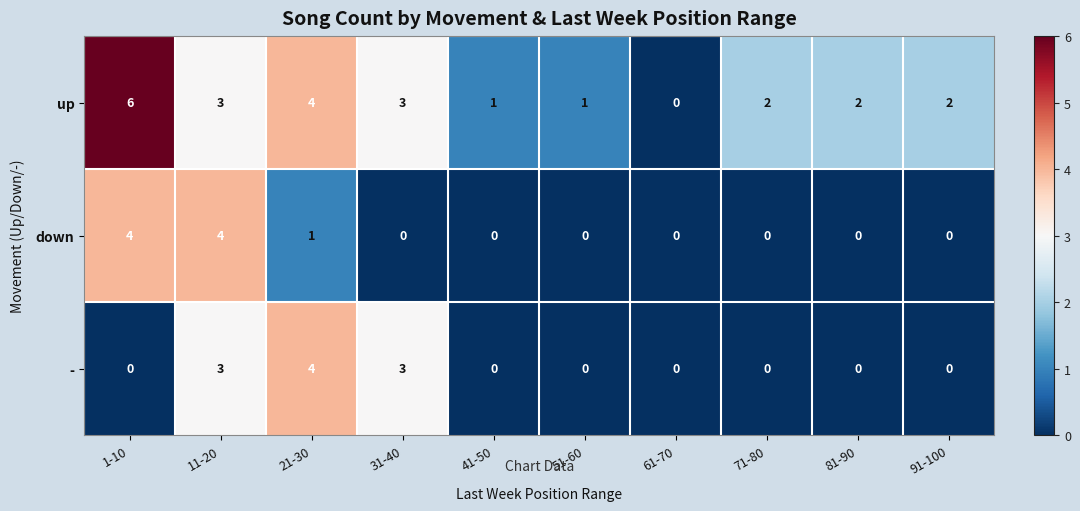

Reading left to right, extract all data points from this chart.

up: 6	3	4	3	1	1	0	2	2	2
down: 4	4	1	0	0	0	0	0	0	0
-: 0	3	4	3	0	0	0	0	0	0